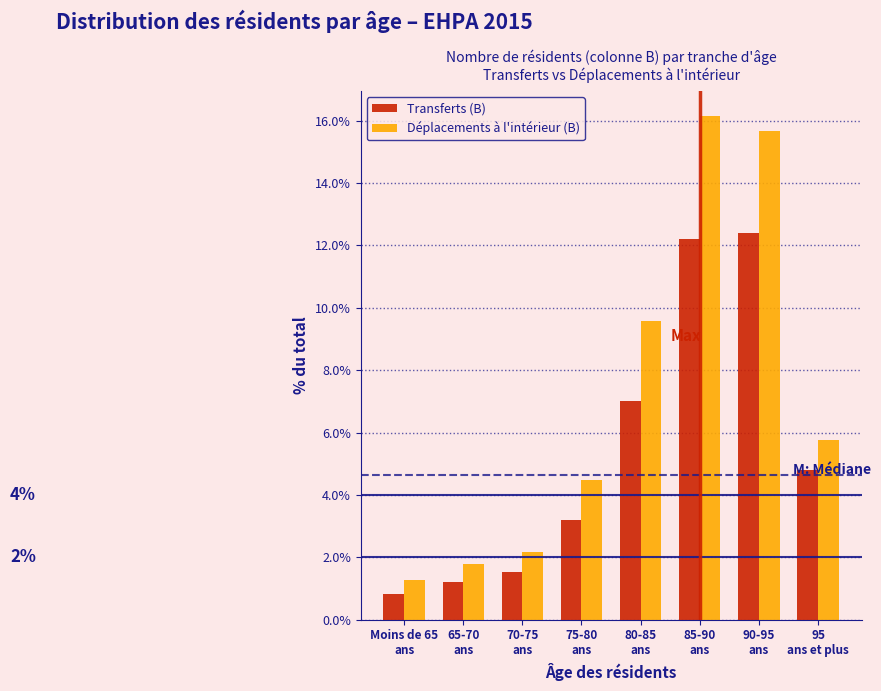

Reading left to right, transcribe all the data shown in this chart.

Transferts (B): 0.8	1.2	1.5	3.2	7.0	12.2	12.4	4.8
Déplacements à l'intérieur (B): 1.3	1.8	2.2	4.5	9.6	16.1	15.6	5.8